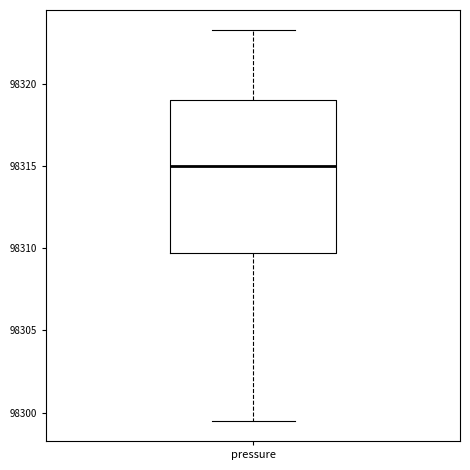

Where does the upper whisker of the box for pressure end on the y-axis? The values are not printed on the chart, so give them approximately, as read against the axis.

98323.5